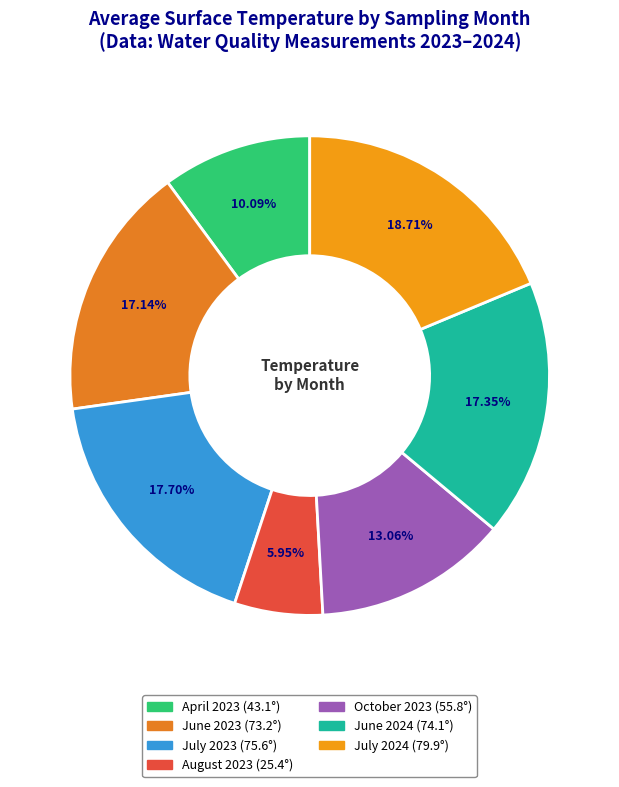

To the nearest percent, what is the average slice percentage?

14%